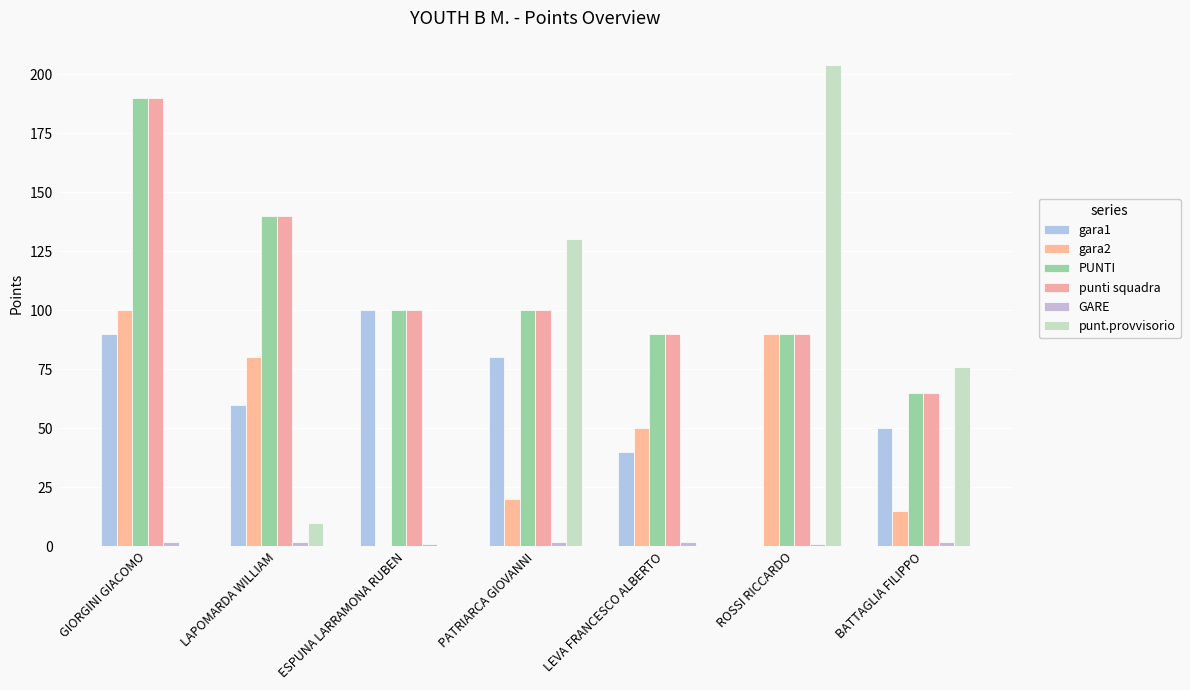

What is the difference between the highest and lowest values at ESPUNA LARRAMONA RUBEN?

100